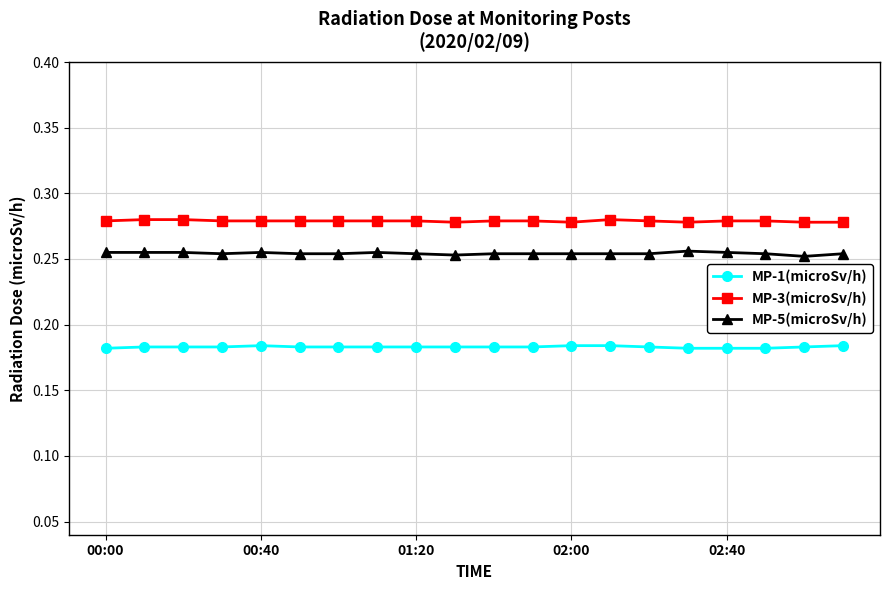

Rank the series by their maximum value, from lowest to highest.

MP-1(microSv/h), MP-5(microSv/h), MP-3(microSv/h)